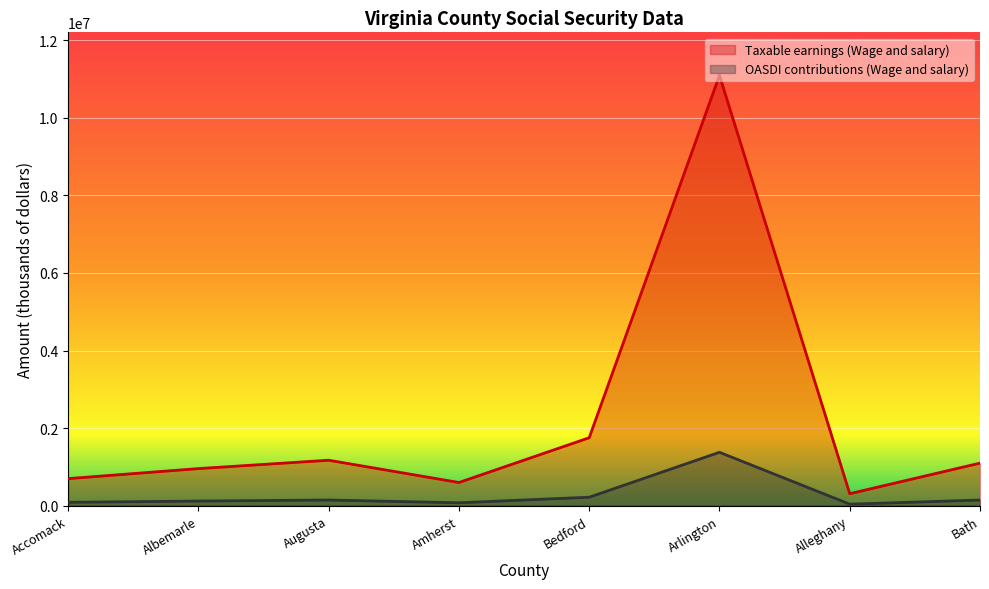

What is the difference between the Taxable earnings (Wage and salary) values at Arlington and Accomack?

10399943